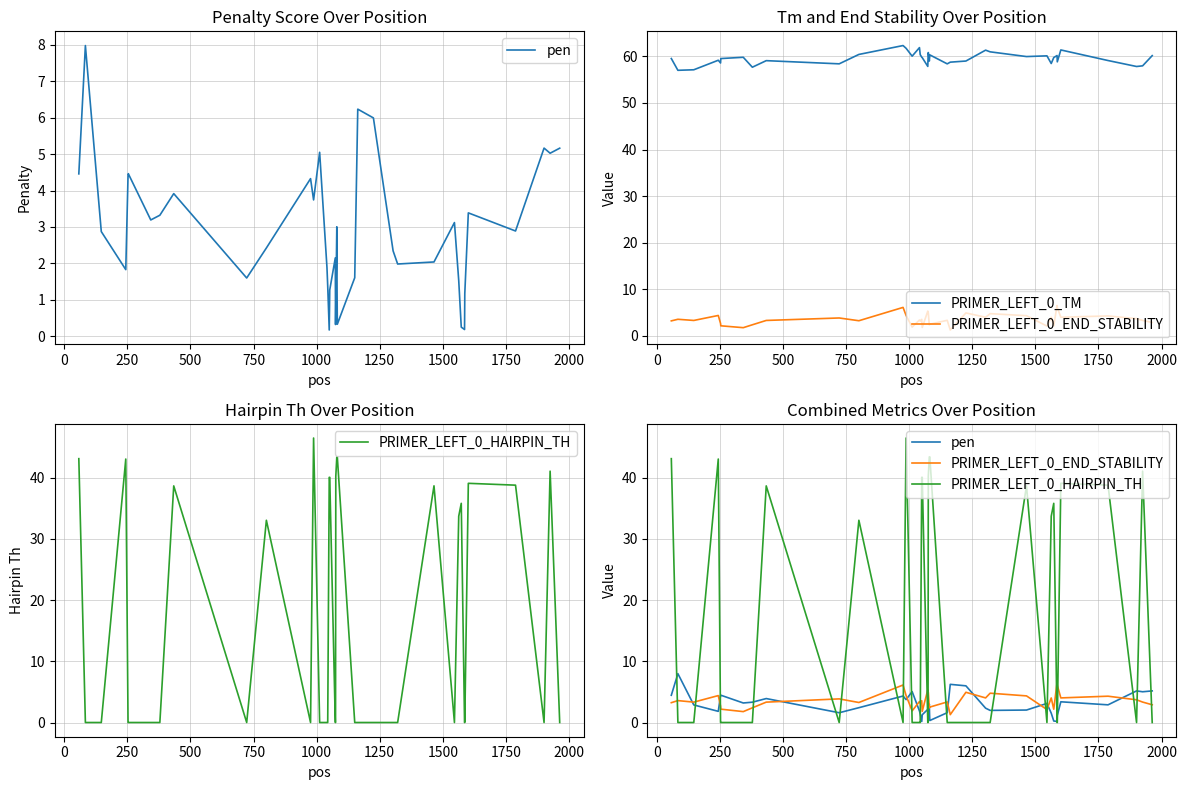

True or false: PRIMER_LEFT_0_TM and PRIMER_LEFT_0_HAIRPIN_TH intersect in this chart.

False